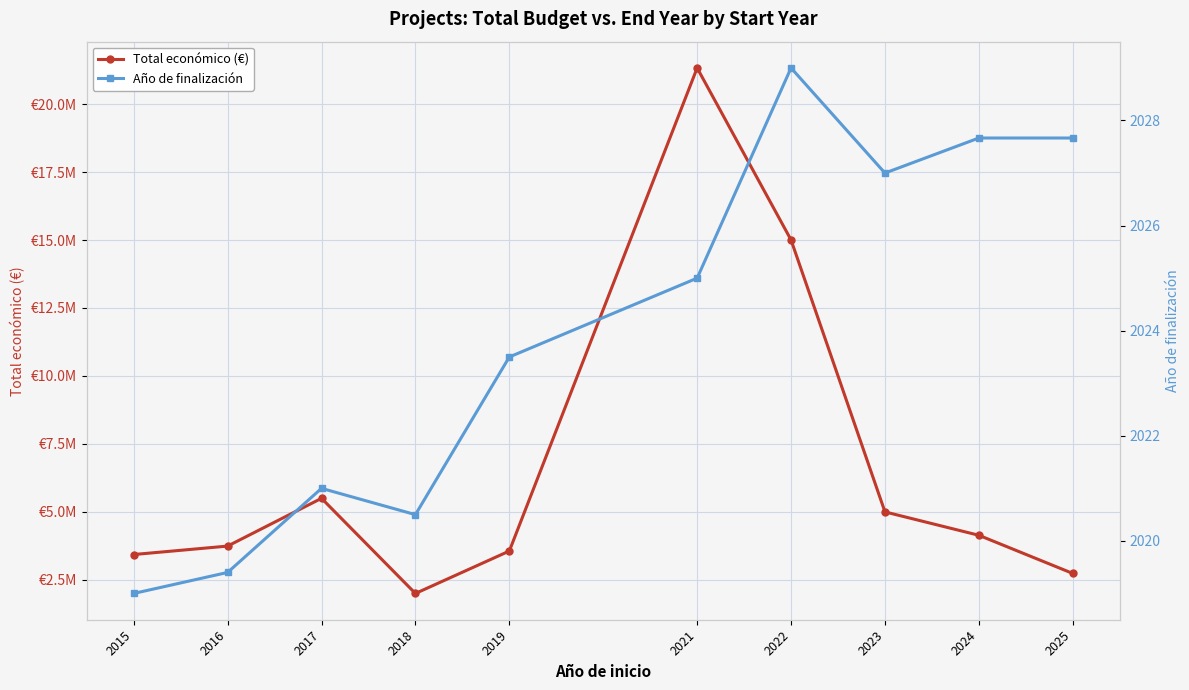

What is the value of the Total económico (€) point at the 7th from the left?

15002553.0